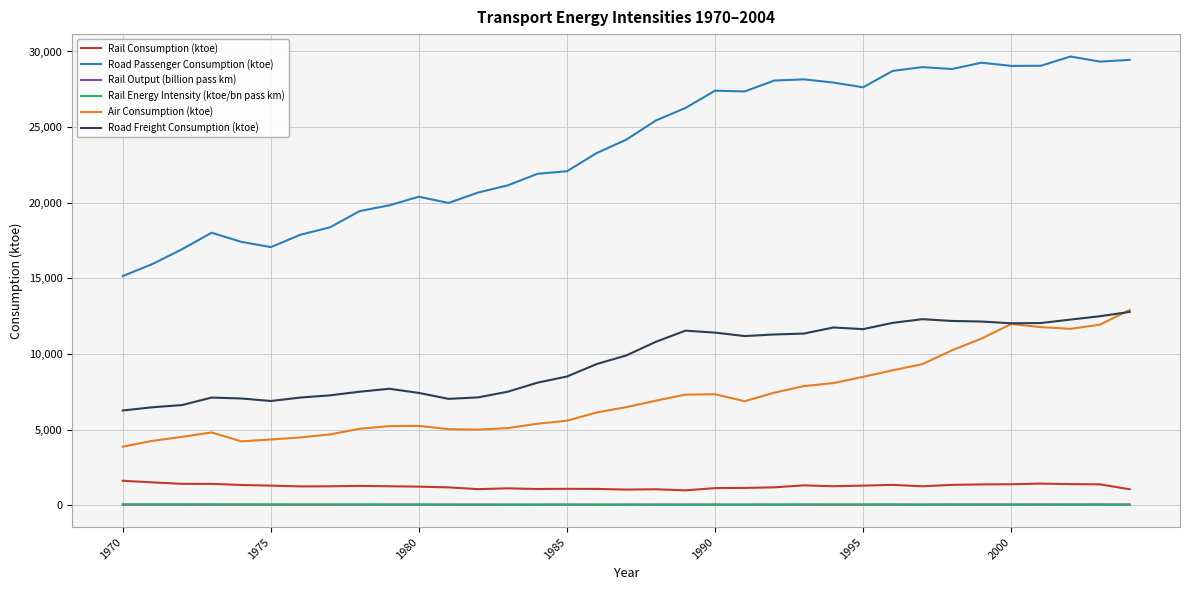

Which series has the widest spread of values?

Road Passenger Consumption (ktoe)